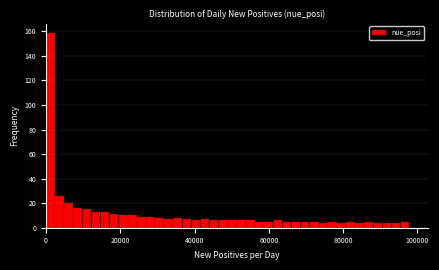

Around what value on the x-axis is the tallest bar? Give the approximate position of its centre, as read against the axis.

2000